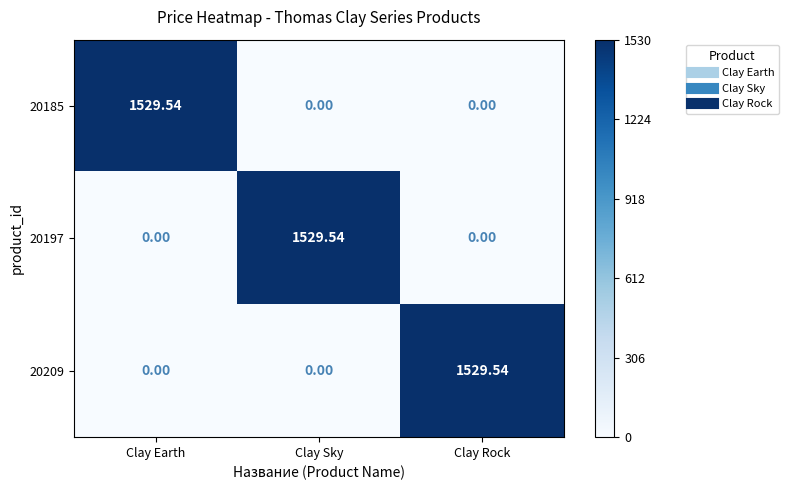

At which label does 20209 reach its peak?

Clay Rock